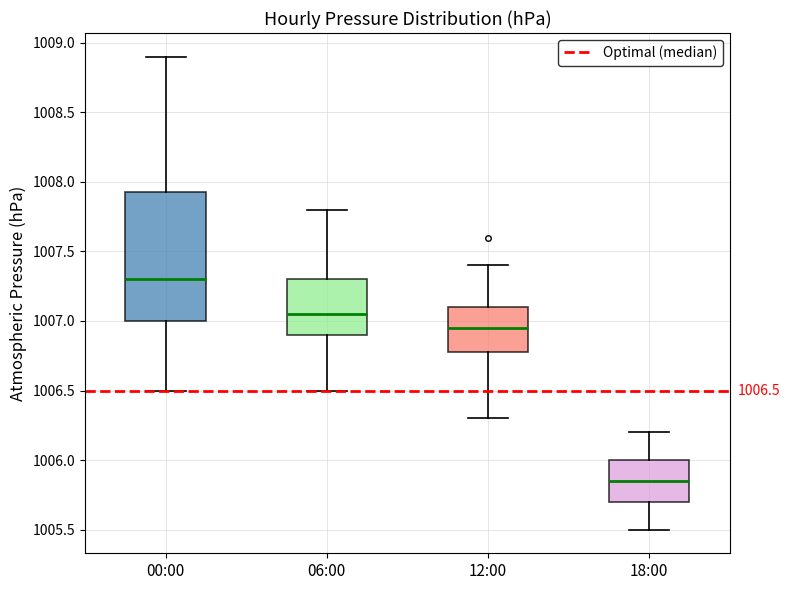

Which box is the tallest, from its lower edge to its upper edge?

00:00